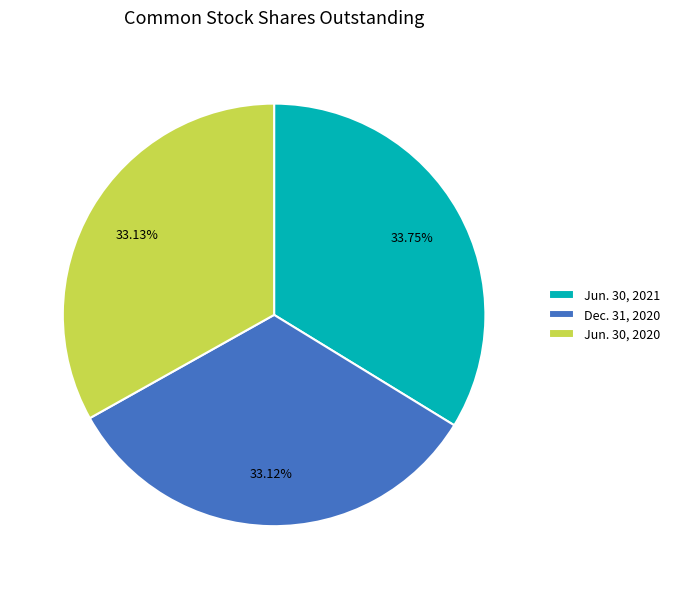

Rank the categories by value from lowest to highest.

Dec. 31, 2020, Jun. 30, 2020, Jun. 30, 2021